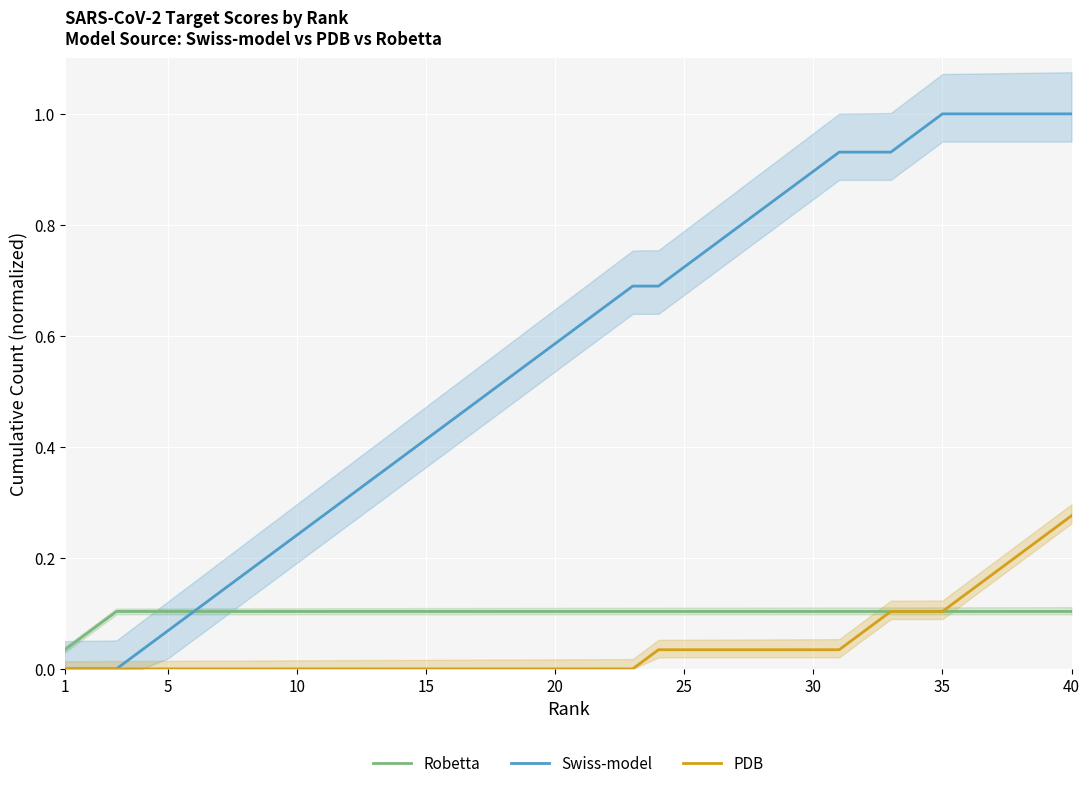

What is the difference between the maximum and minimum values in the Swiss-model series?

1.0